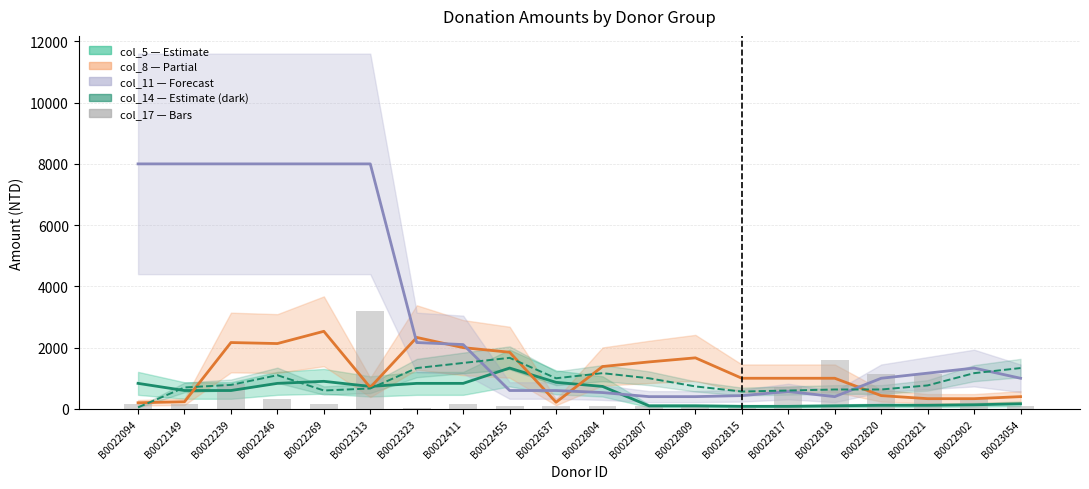

What is the total value across all series at B0022809?

2996.0